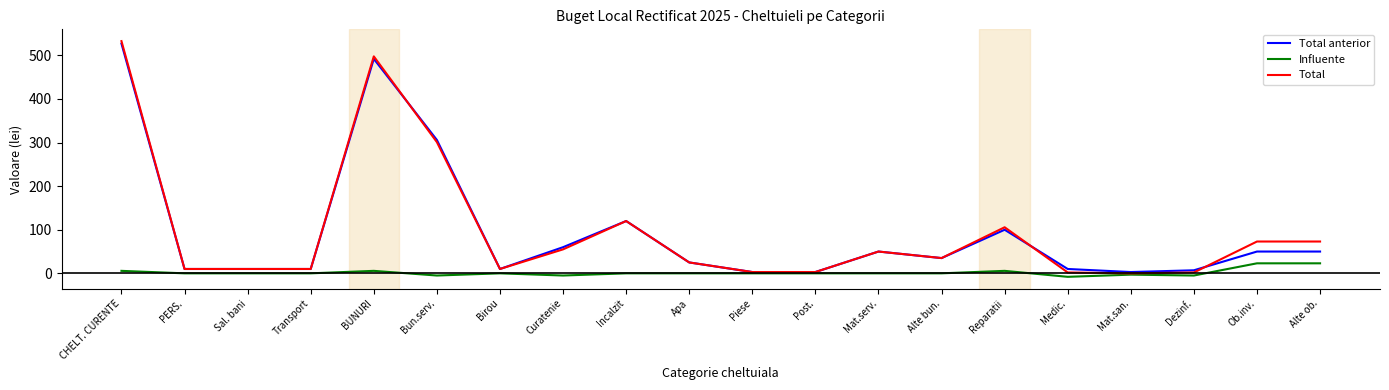

At which category does the chart reach its peak across all series?

CHELT. CURENTE